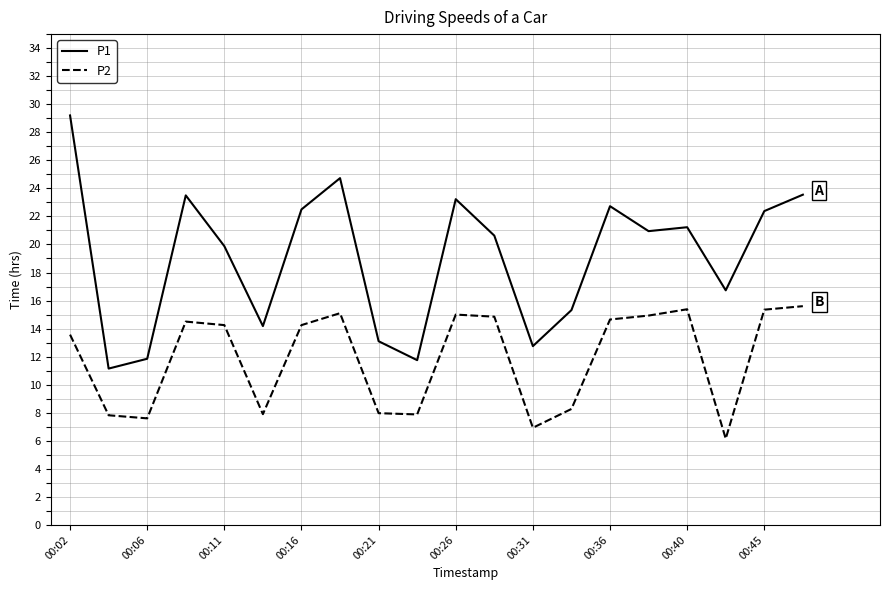

What is the highest value of the P1 series?

29.2